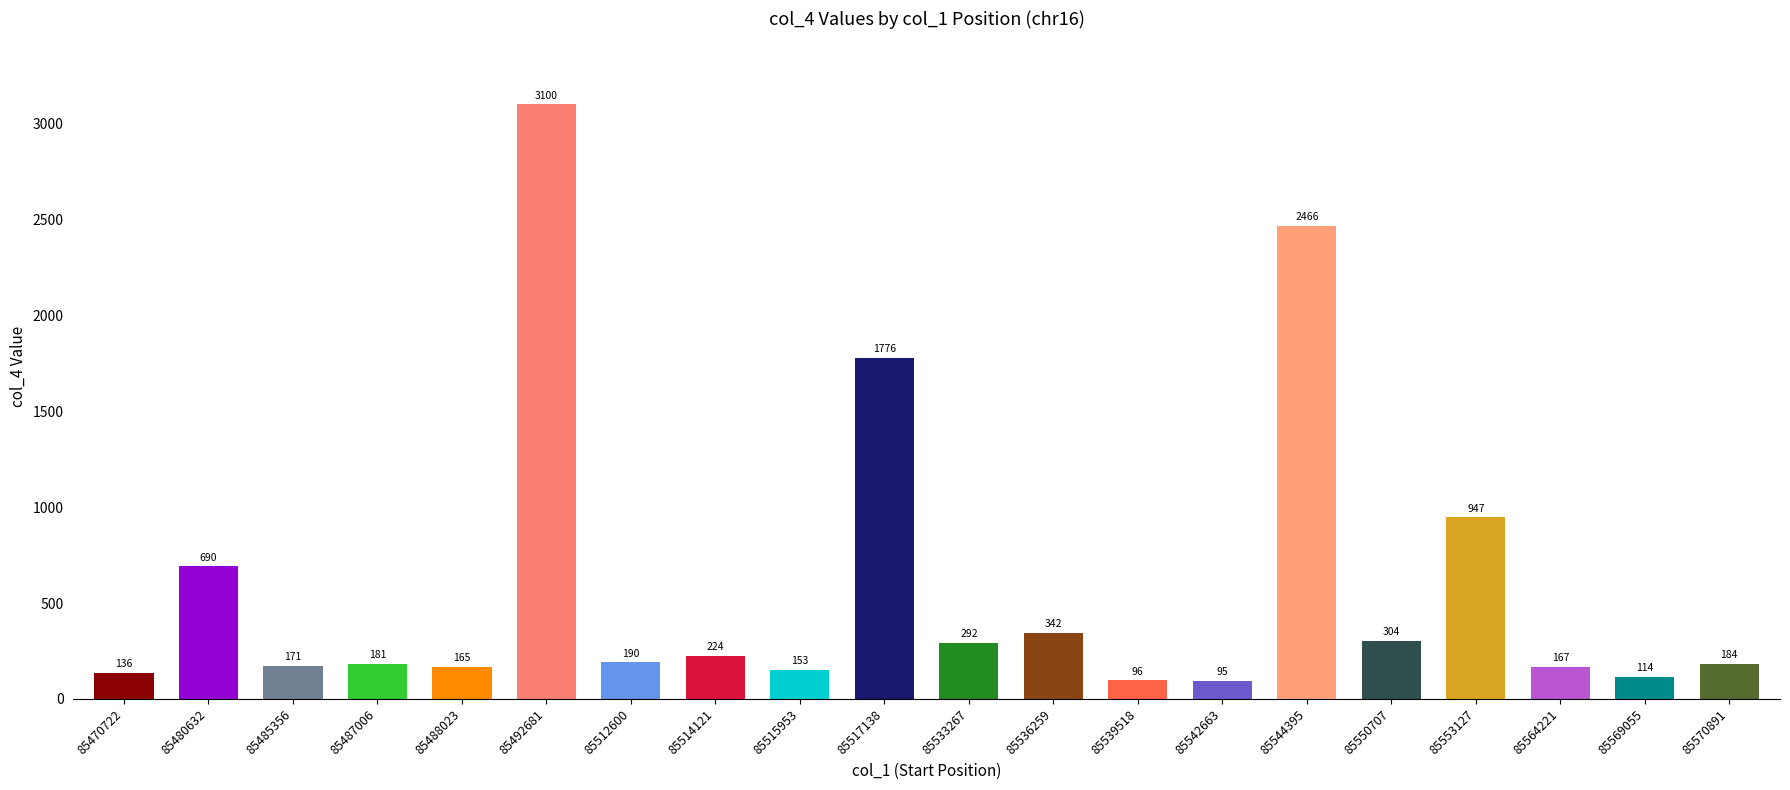

Which category has the highest value across all series?

85492681